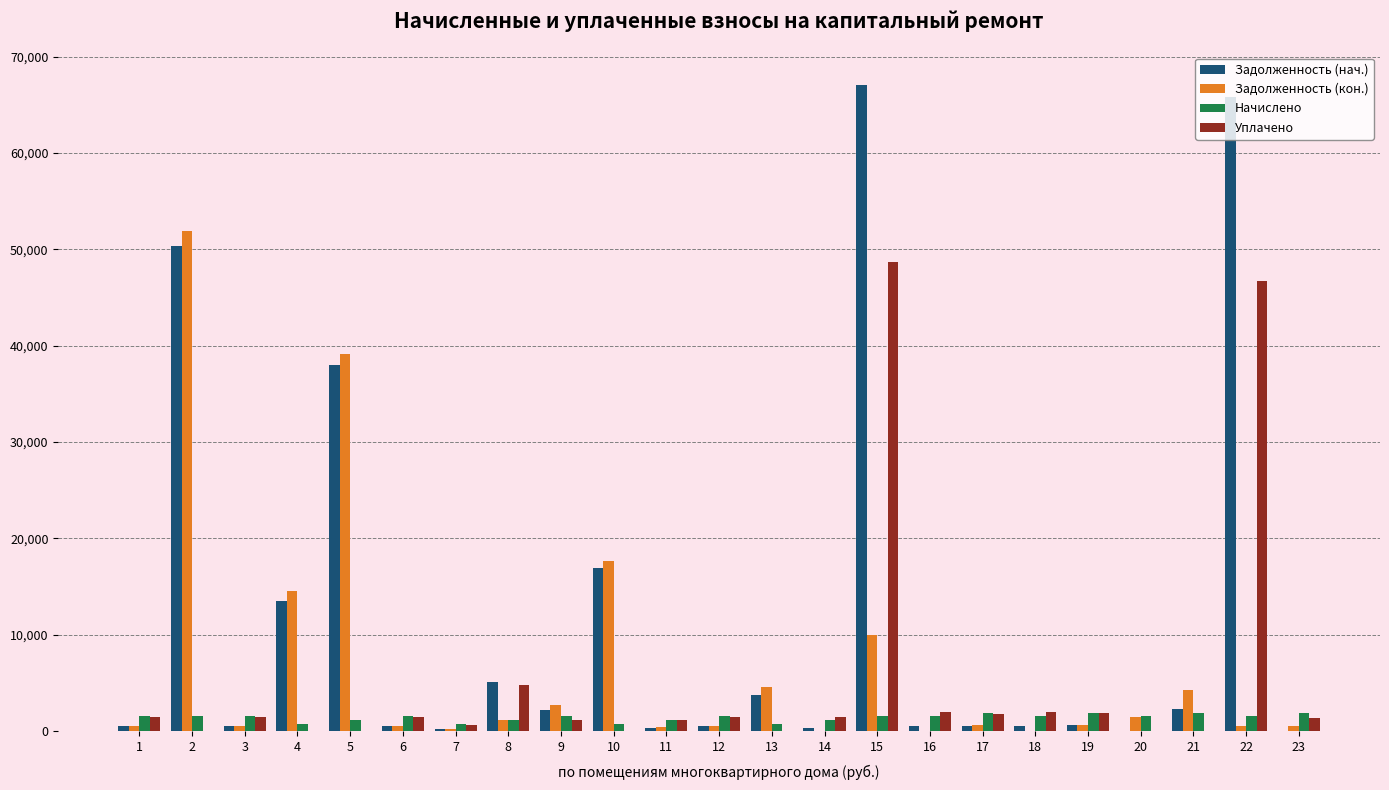

Are the bars grouped side by side (vs. stacked)?

Yes